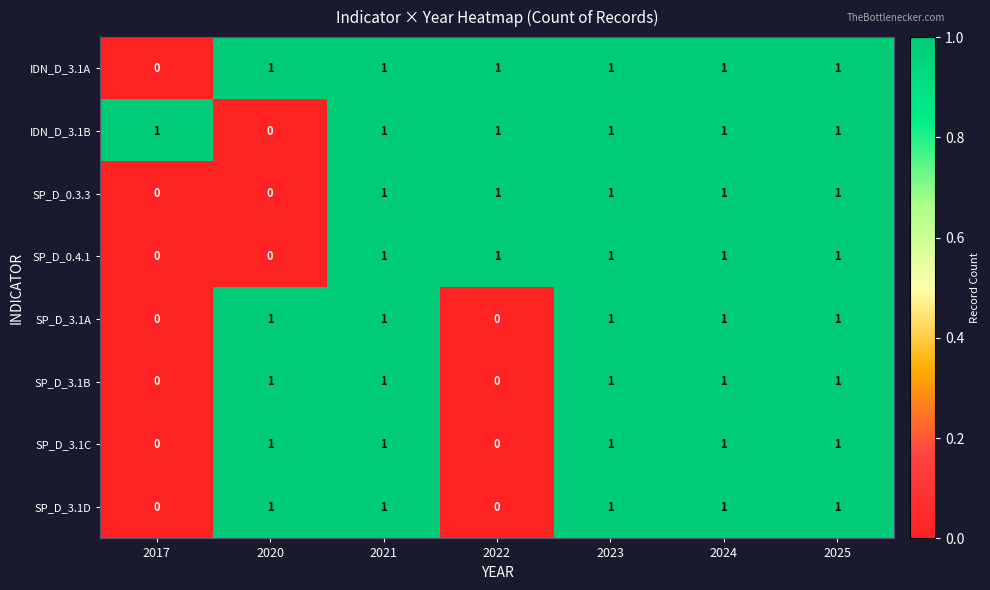

What is the sum of all SP_D_3.1C values?

5